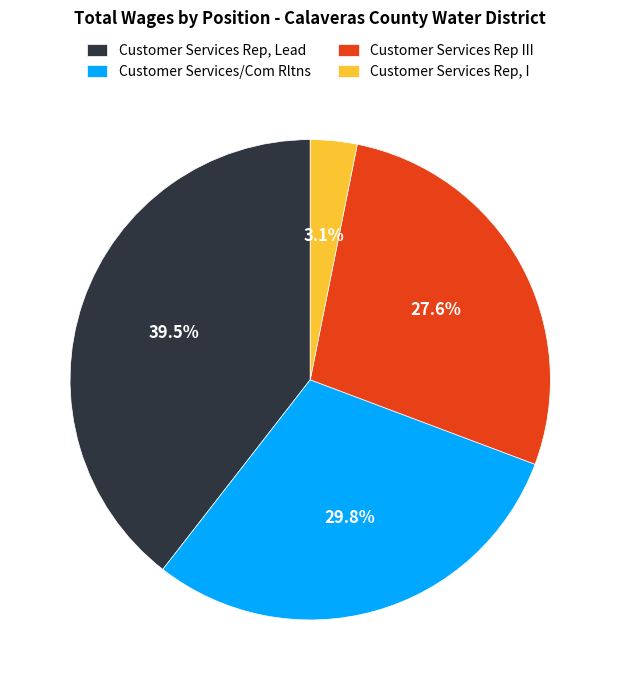

What is the smallest slice in the pie chart?

Customer Services Rep, I